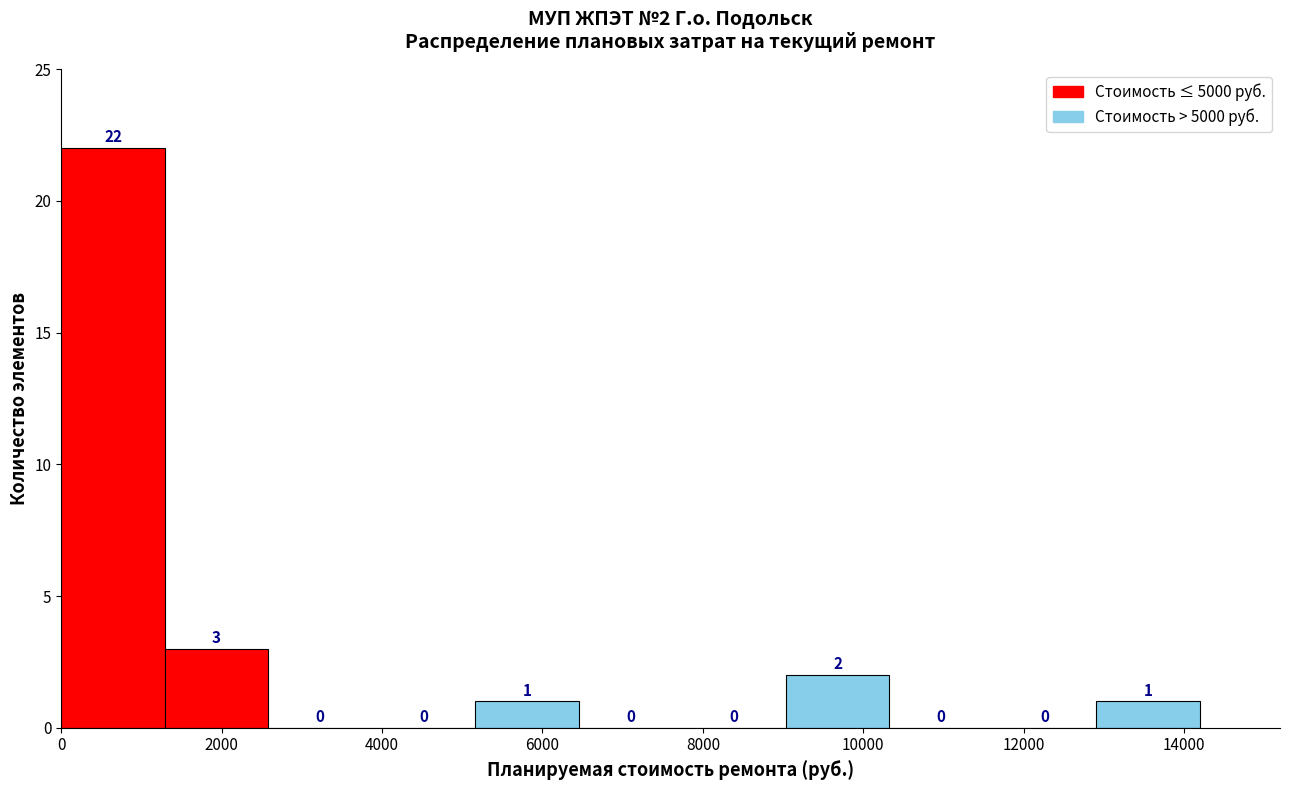

Over which range of the x-axis is the bar tallest?

0 to 1200